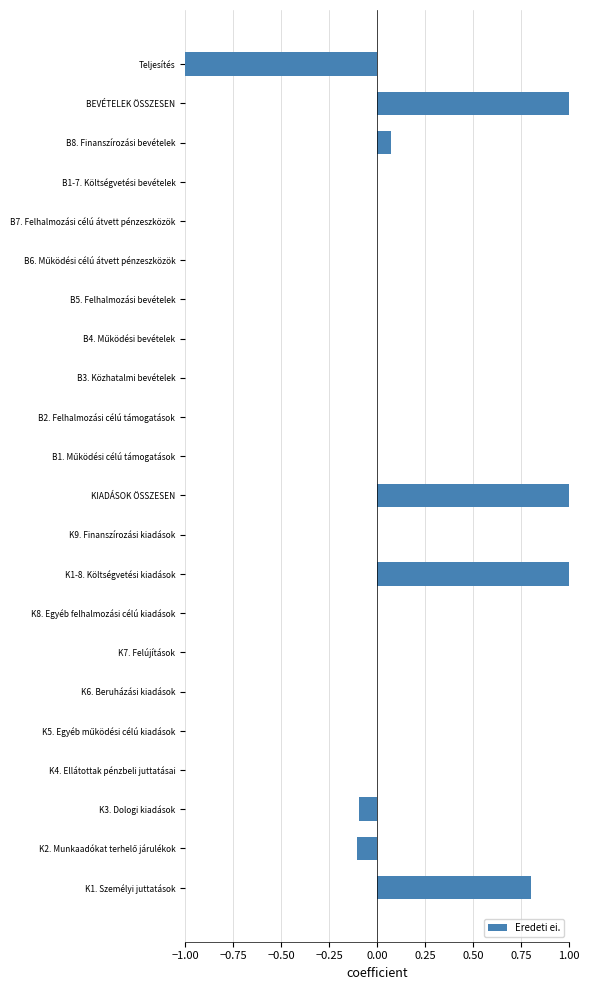

What is the greatest value displayed?

1.0